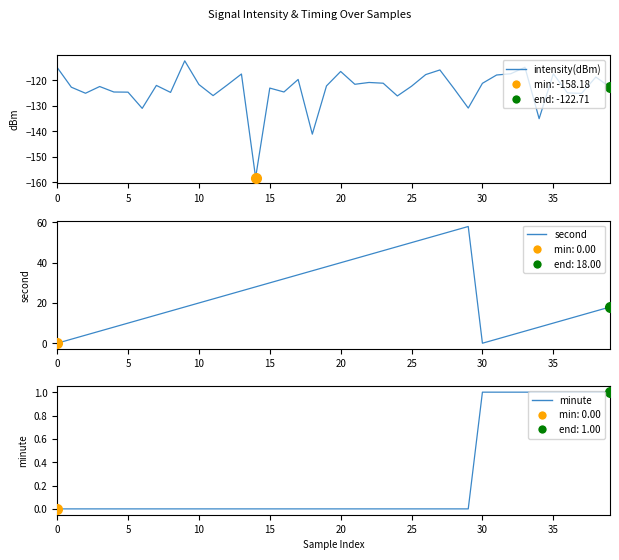

True or false: intensity(dBm) and minute cross at least once.

False